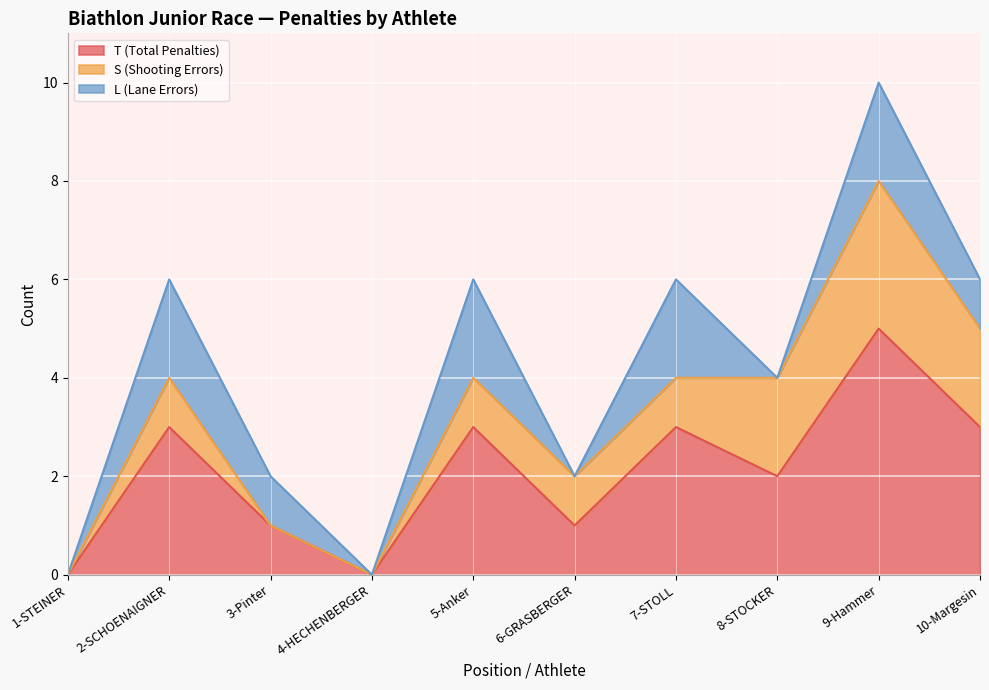

True or false: L (Lane Errors) has a value of 3 at 2-SCHOENAIGNER.

False